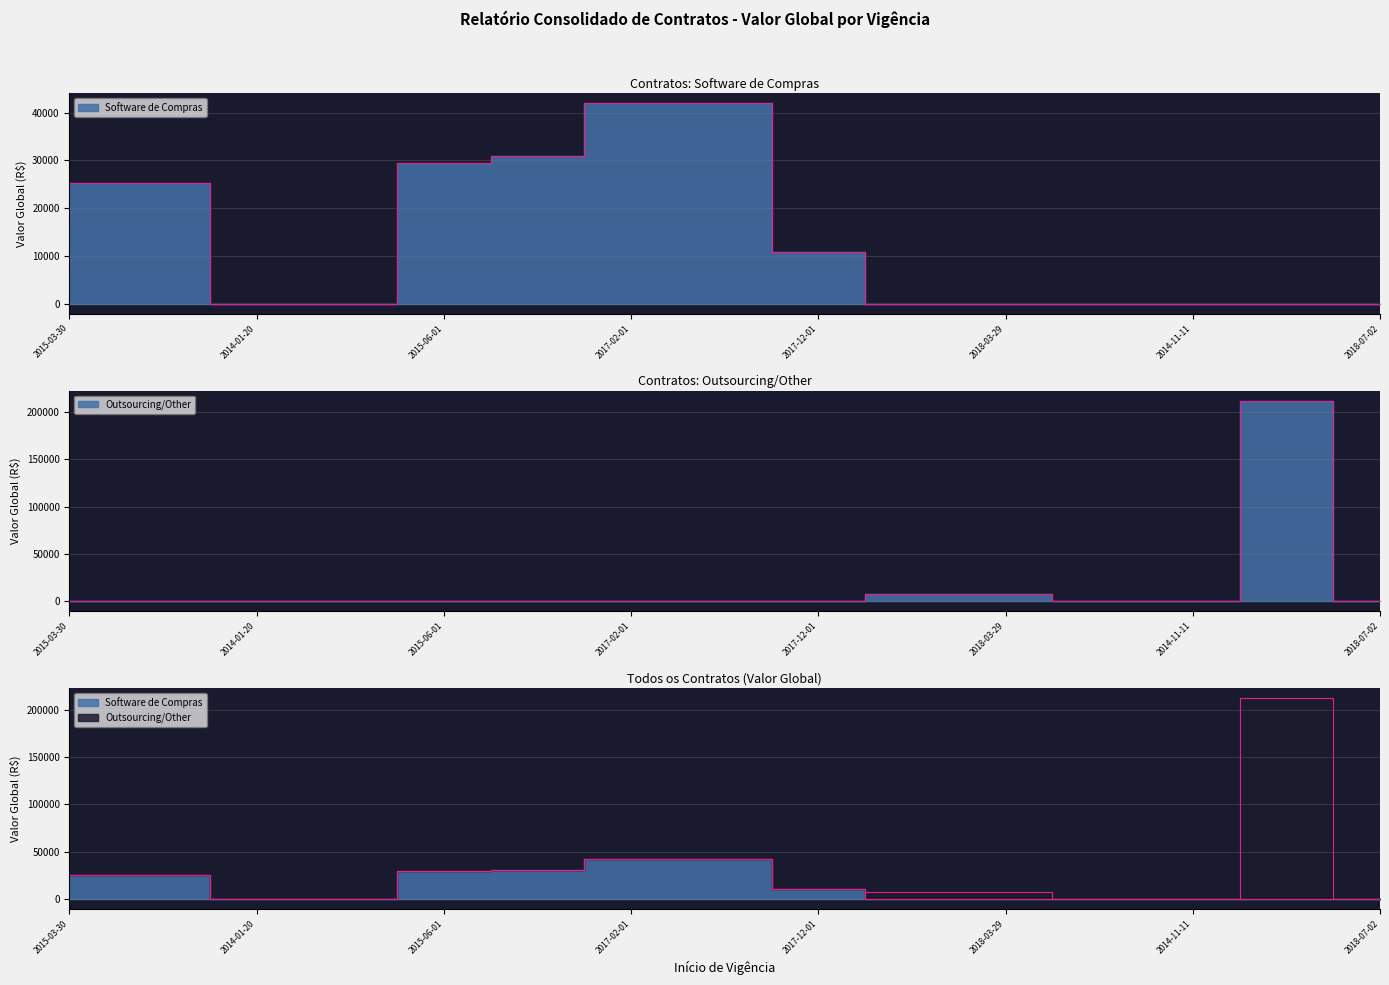

Does the chart display data point markers on the line(s)?

No